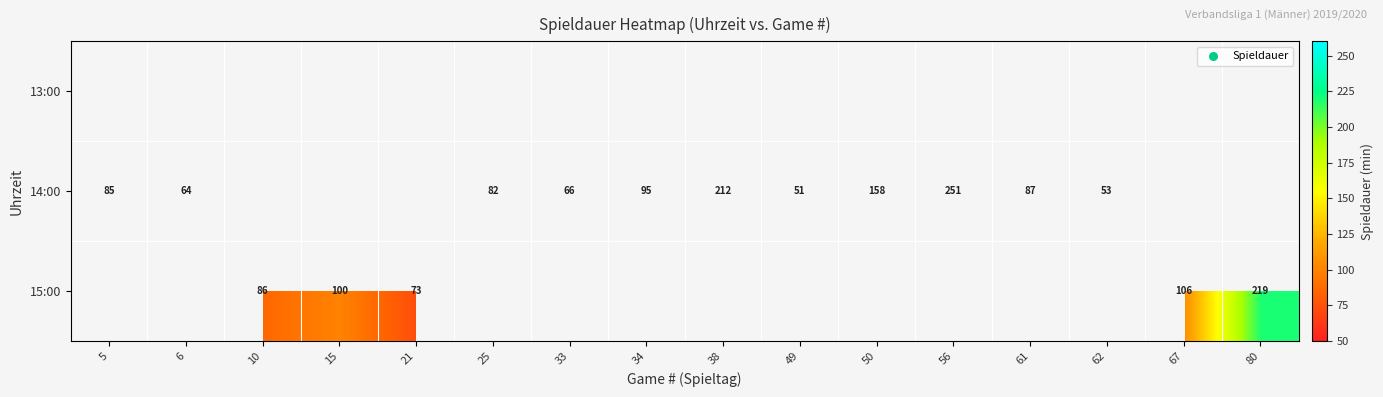

True or false: 14:00 has a value of 105 at 50.

False